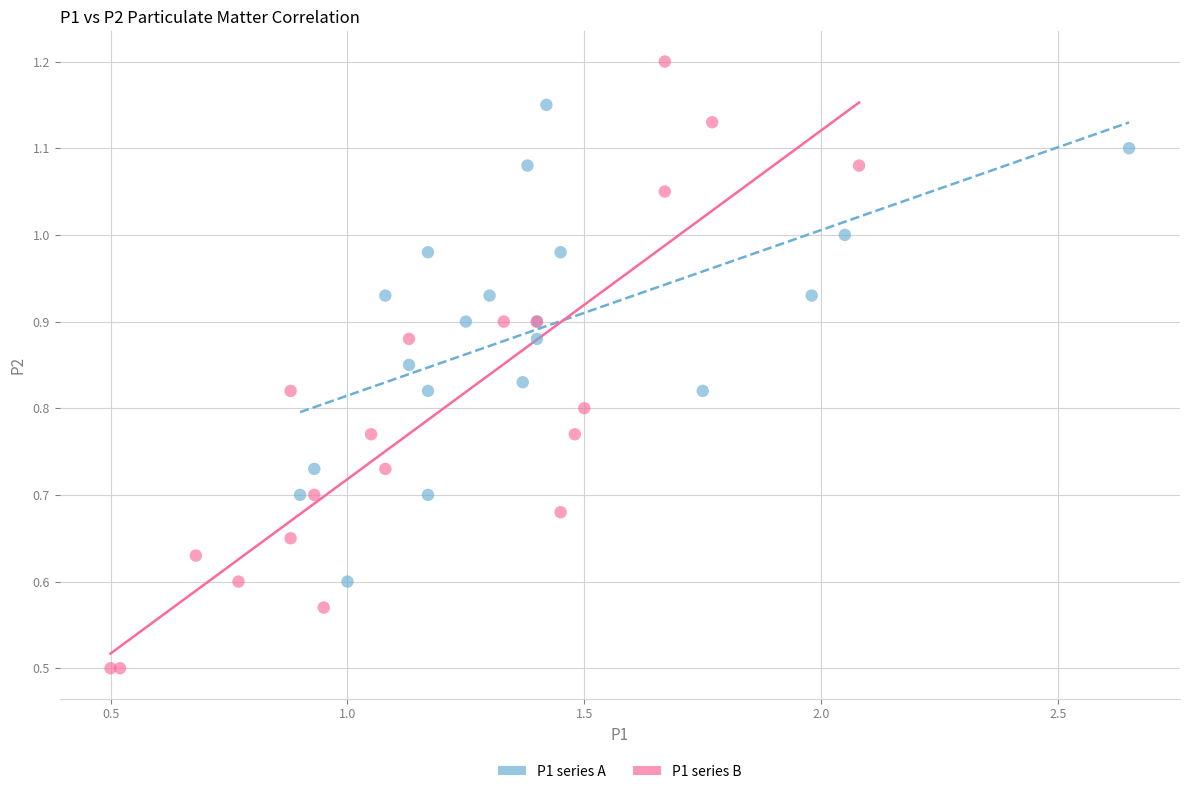

Which series has the widest spread of Y values?

P1 series B